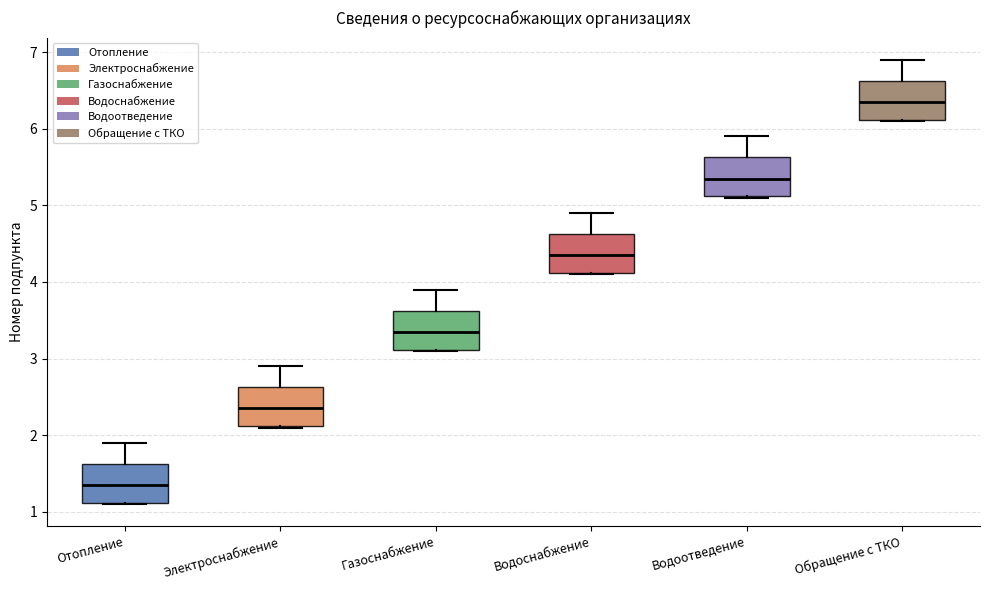

Which box's median line is the lowest?

Отопление